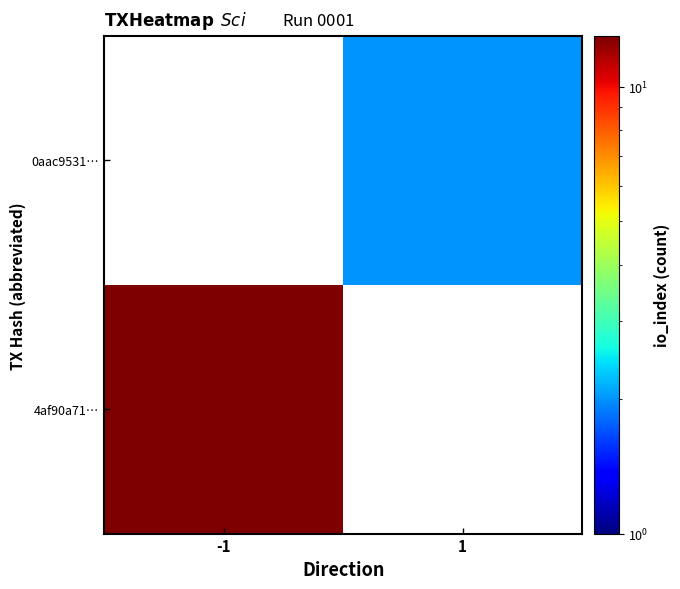

The value of 4af90a71… at -1 is 17.2. True or false?

False